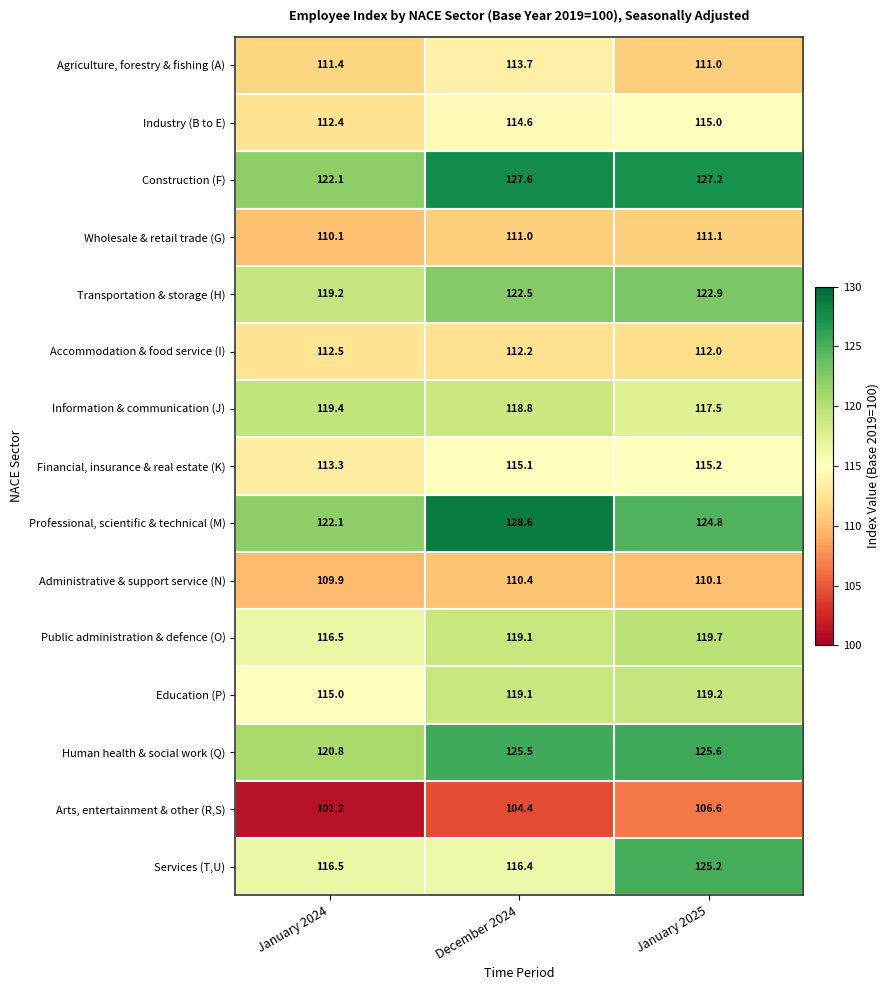

Count the number of categories in the chart.

3